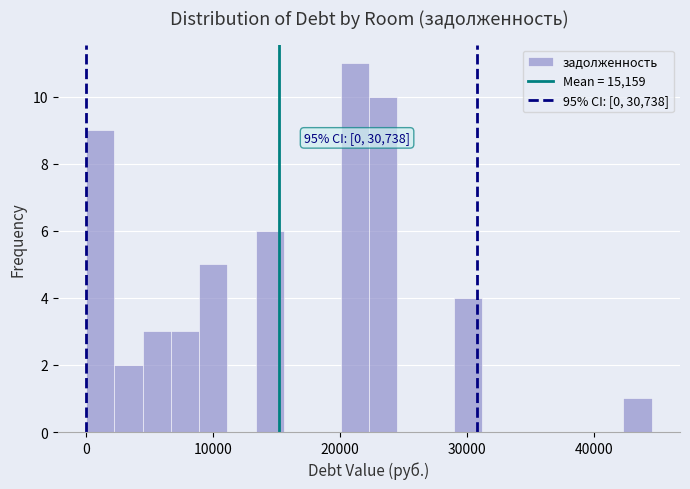

Around what value on the x-axis is the tallest bar? Give the approximate position of its centre, as read against the axis.

21000